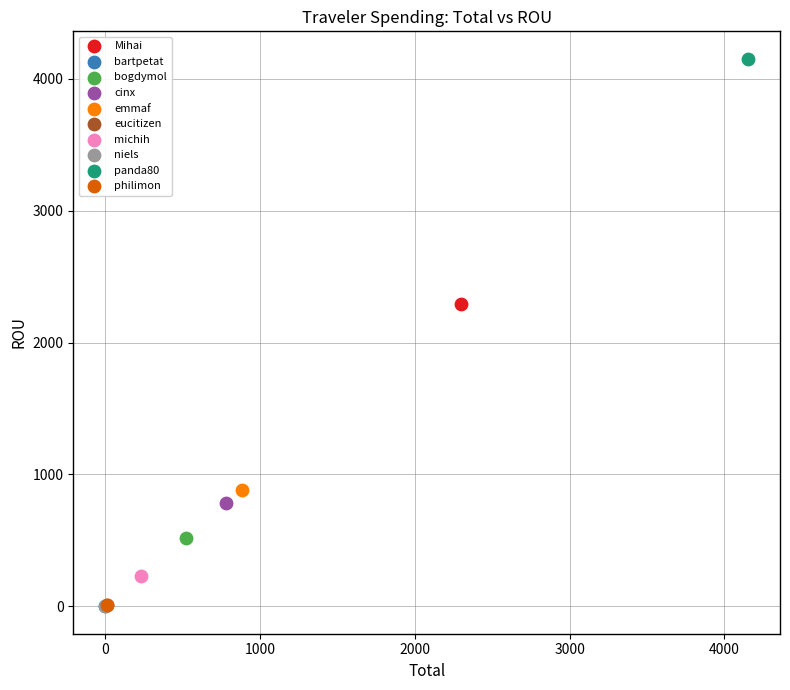

What are all the series names shown in the legend?

Mihai, bartpetat, bogdymol, cinx, emmaf, eucitizen, michih, niels, panda80, philimon